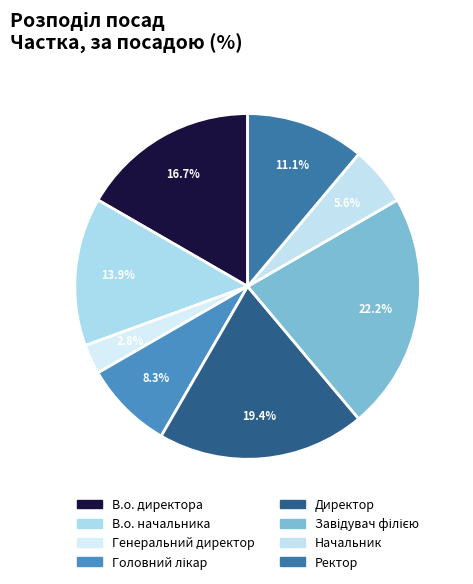

Between Завідувач філією and В.о. начальника, which is larger?

Завідувач філією